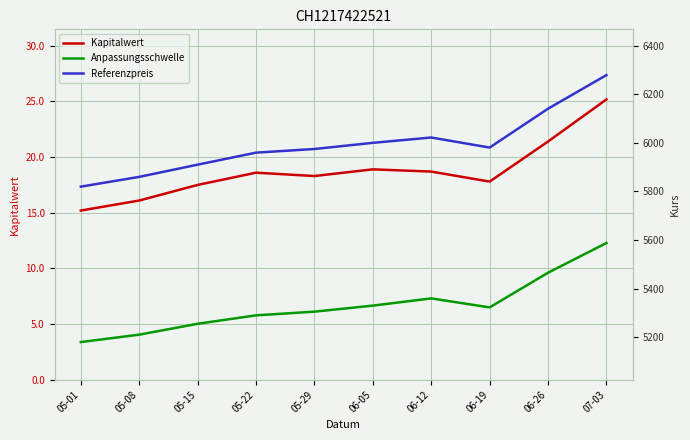

The value of Anpassungsschwelle at 07-03 is 1573.4. True or false?

False